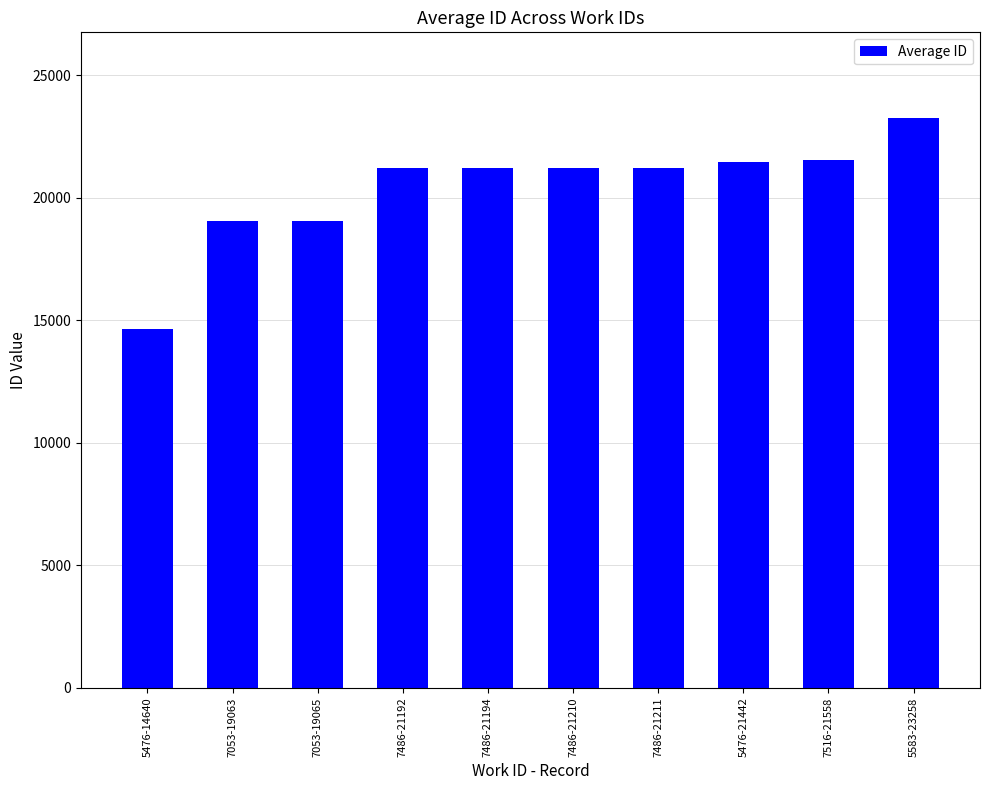

How many data points does each series have?

10